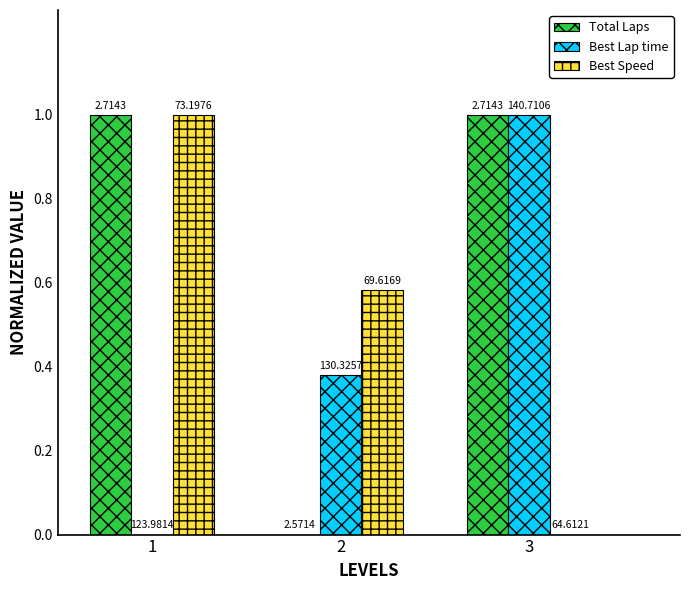

Which label corresponds to the largest value in the chart?

1